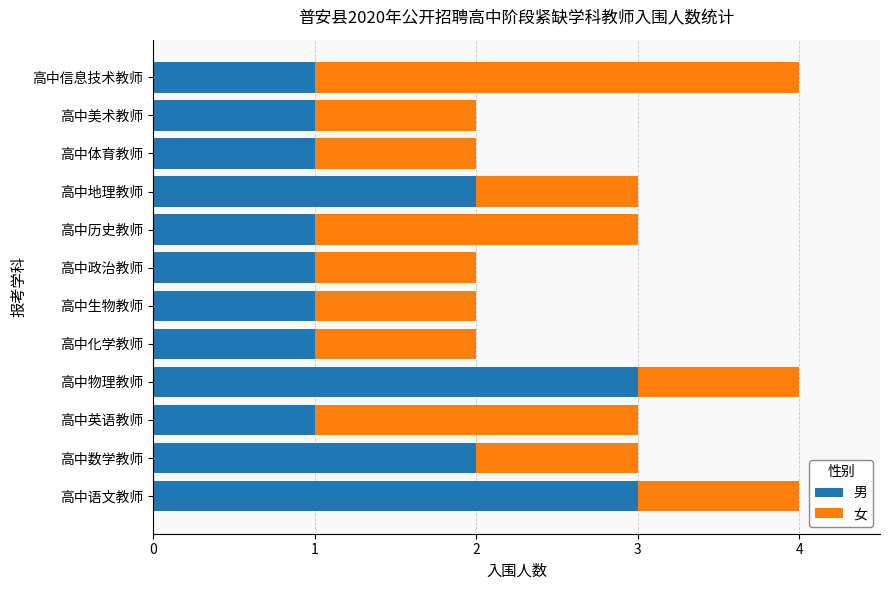

The 男 series shows 1 at 高中生物教师. True or false?

True